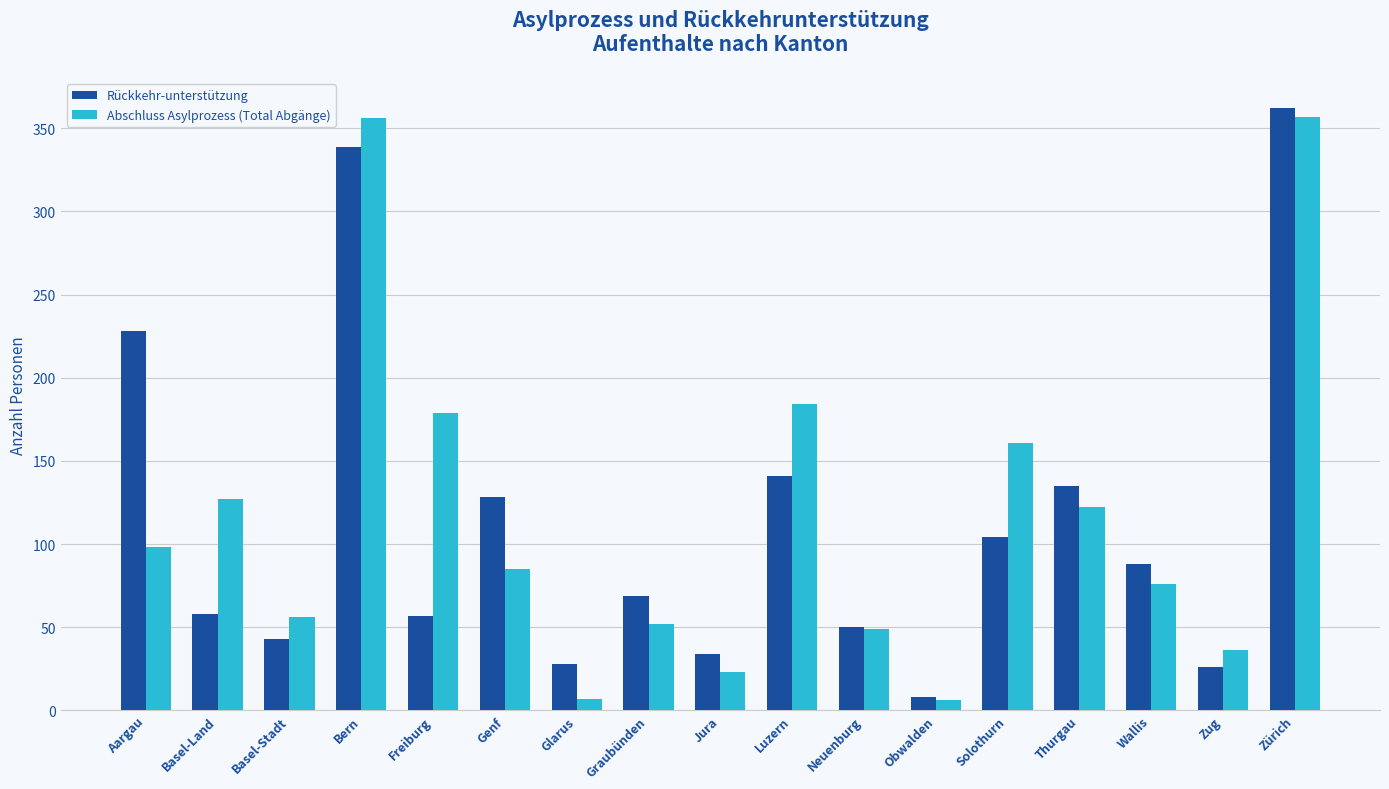

How many groups of bars are there?

17